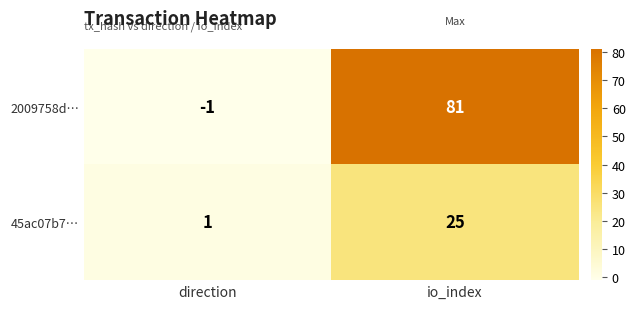

Read the 2009758d… value at io_index, to the nearest 10.

80